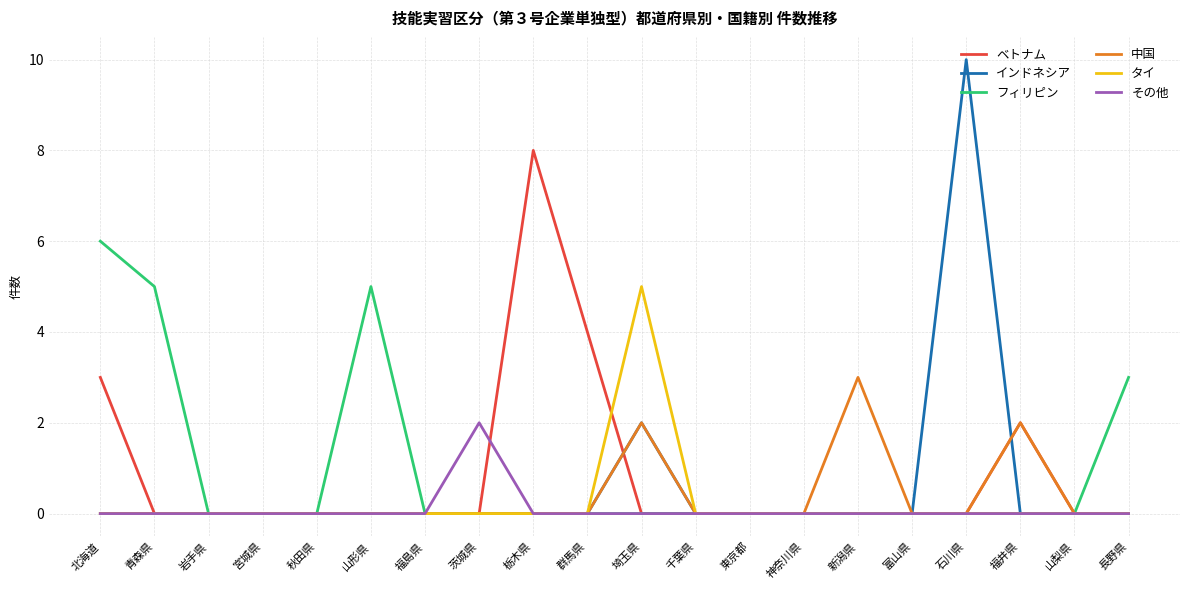

What position from the right is 石川県?

4